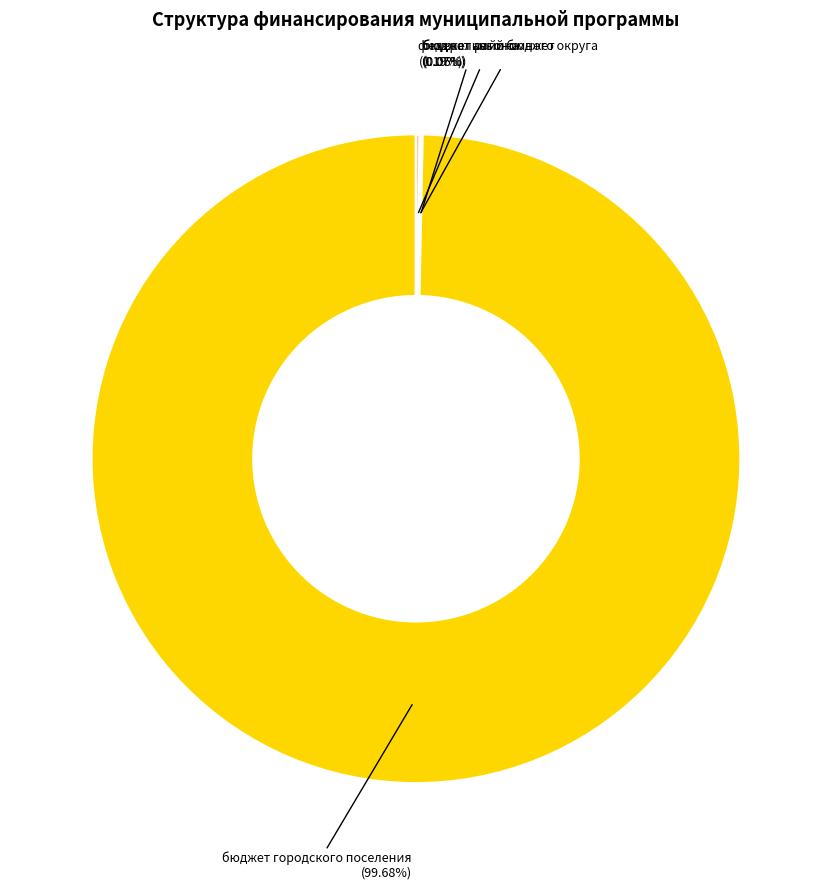

Does any single category account for the majority?

Yes